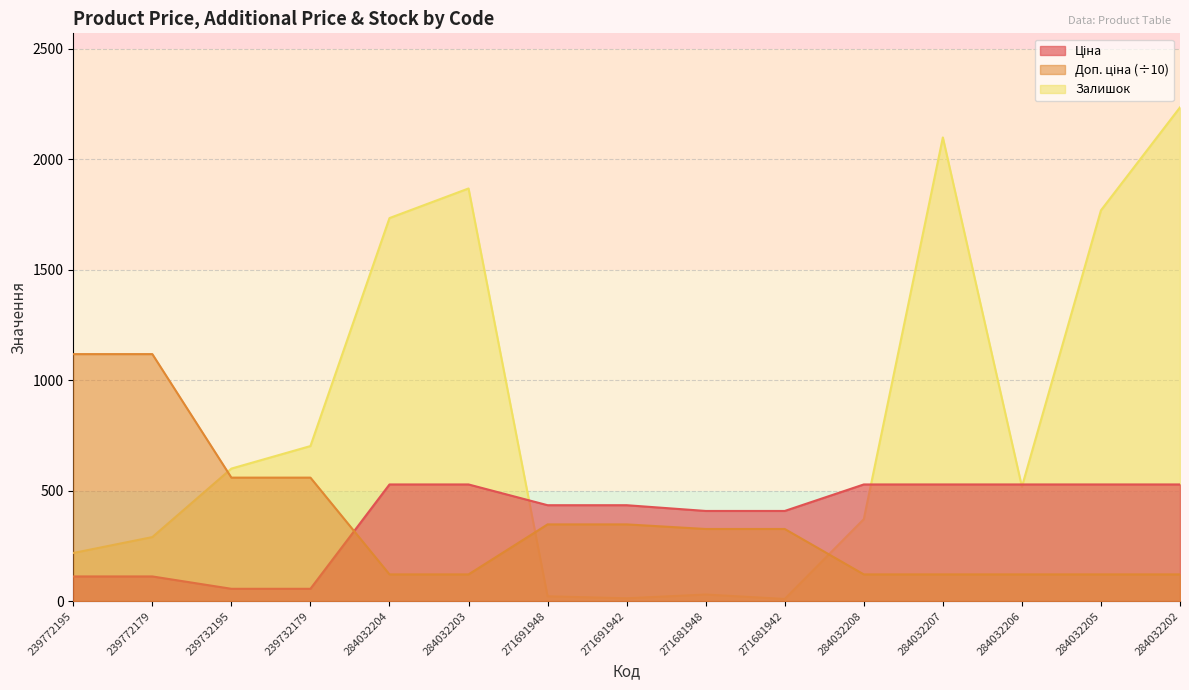

List the series in order of their peak value, lowest first.

Ціна, Доп. ціна, Залишок